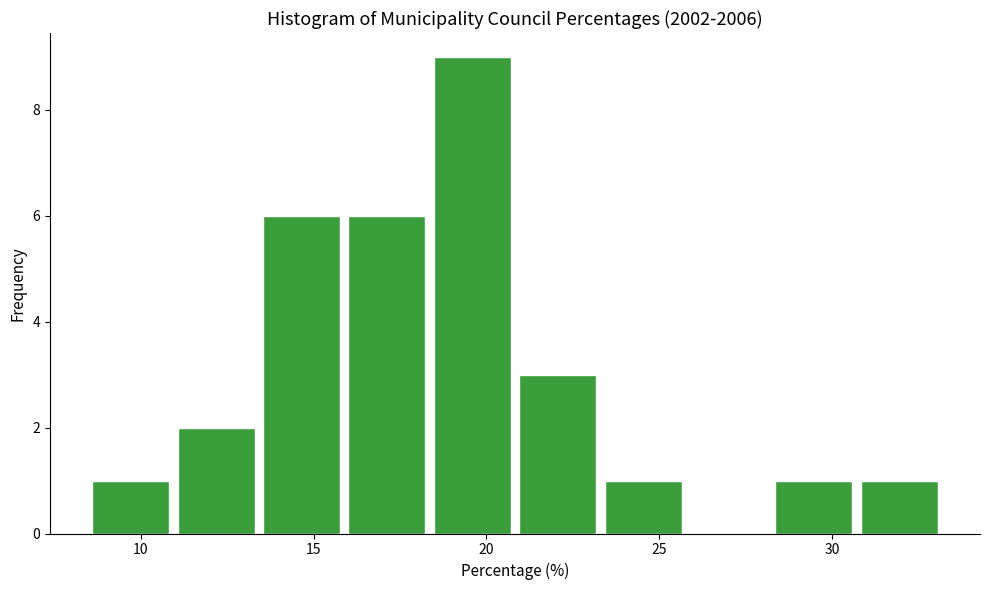

Reading left to right, list every bar in this chart as the range it spans on the x-axis followed by its height. Neither the bar edges nor the heights are printed on the chart, so give them approximately, as read against the axes.

8.5 to 11.0: 1
11.0 to 13.5: 2
13.5 to 16.0: 6
16.0 to 18.5: 6
18.5 to 21.0: 9
21.0 to 23.5: 3
23.5 to 26.0: 1
26.0 to 28.5: 0
28.5 to 31.0: 1
31.0 to 33.5: 1